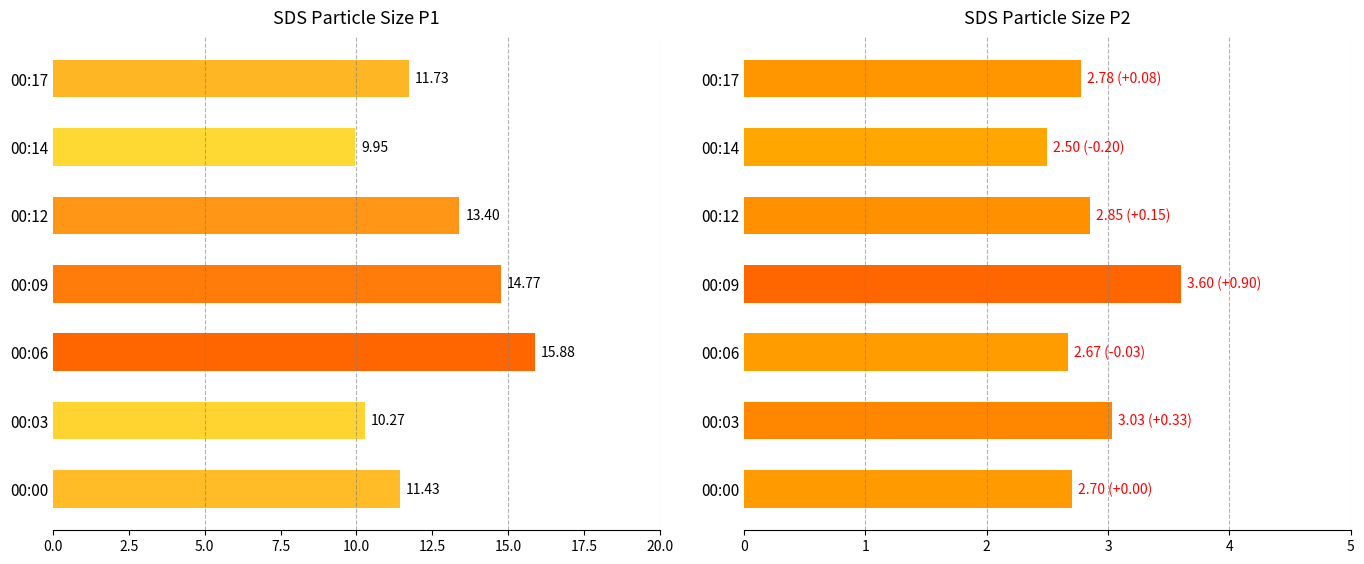

What position from the right is 2.5?

6